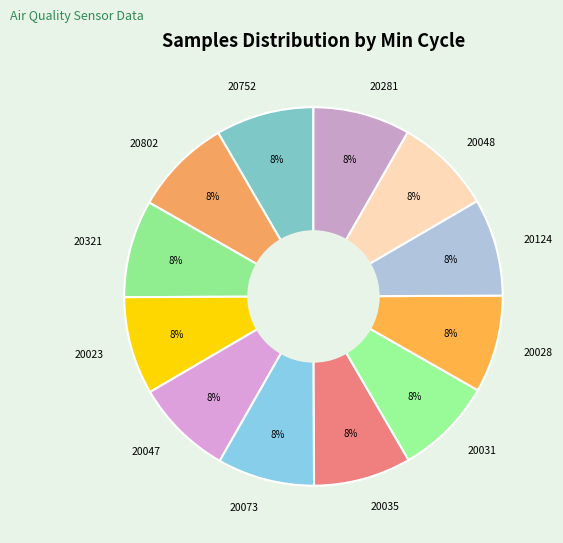

Does 20031 account for over 50% of the chart?

No